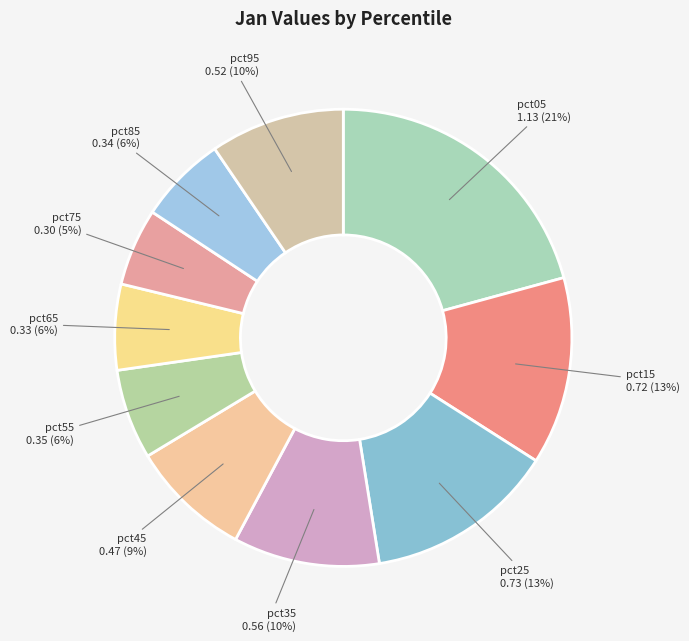

To the nearest percent, what percentage of the pie is pct85?

6%